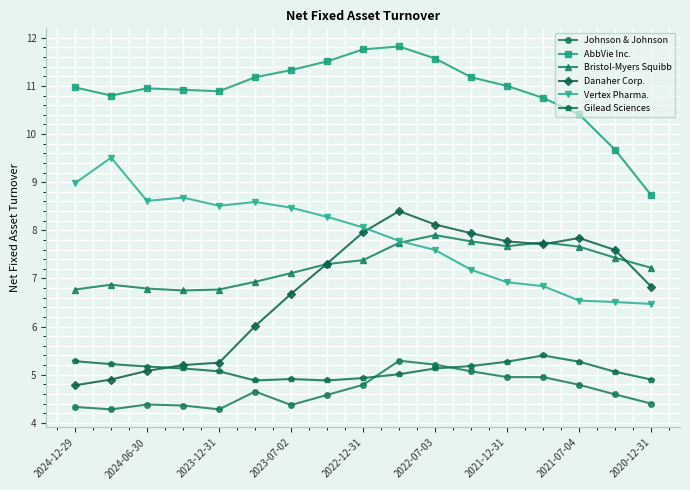

What is the minimum value shown in the chart?

4.3